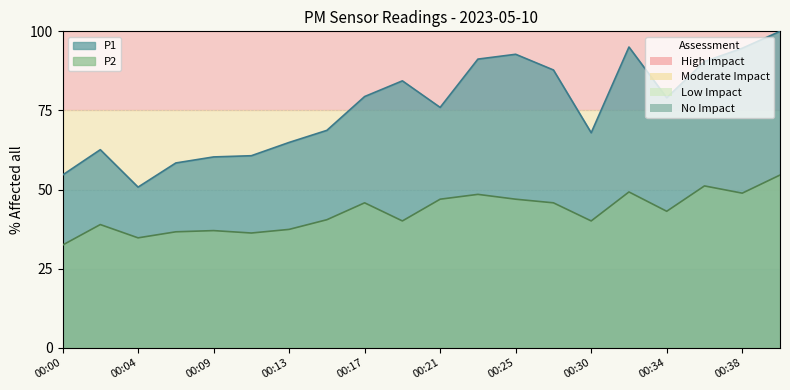

True or false: P2 and P1 intersect in this chart.

False